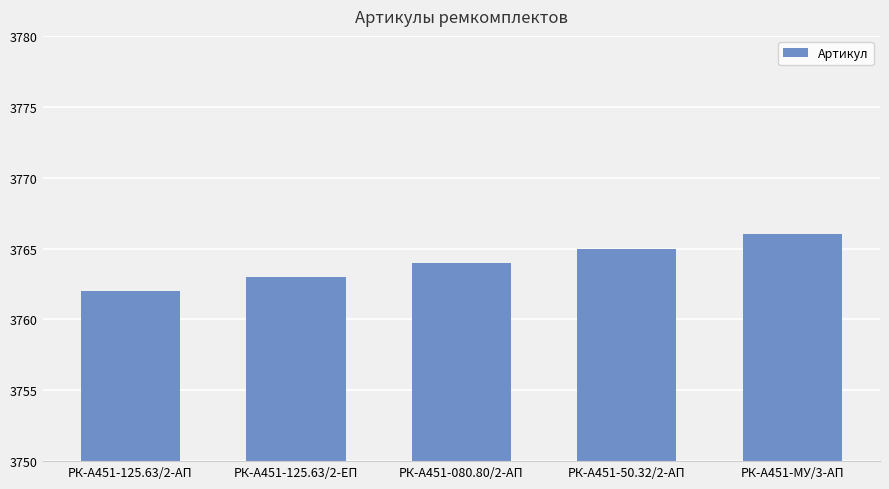

What is the difference between the second highest and second lowest values?

2